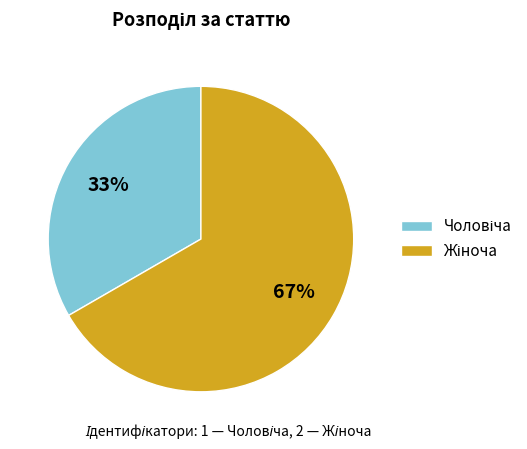

How many slices are in this pie chart?

2